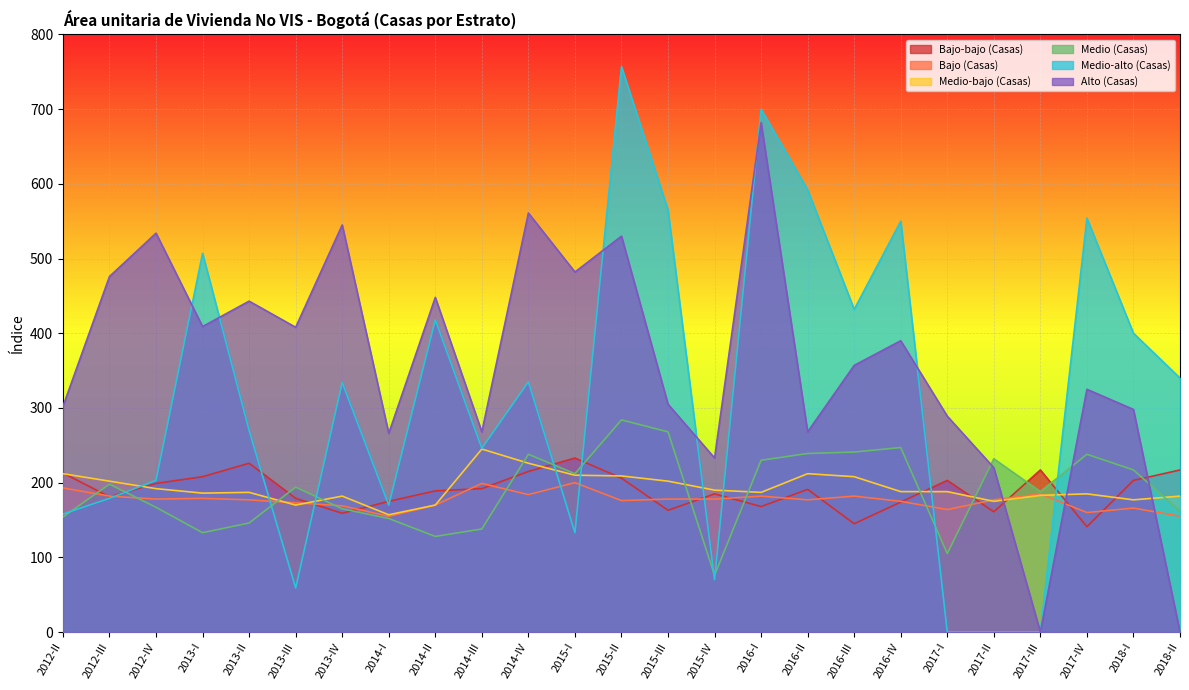

True or false: Alto (Casas) and Bajo (Casas) cross at least once.

True